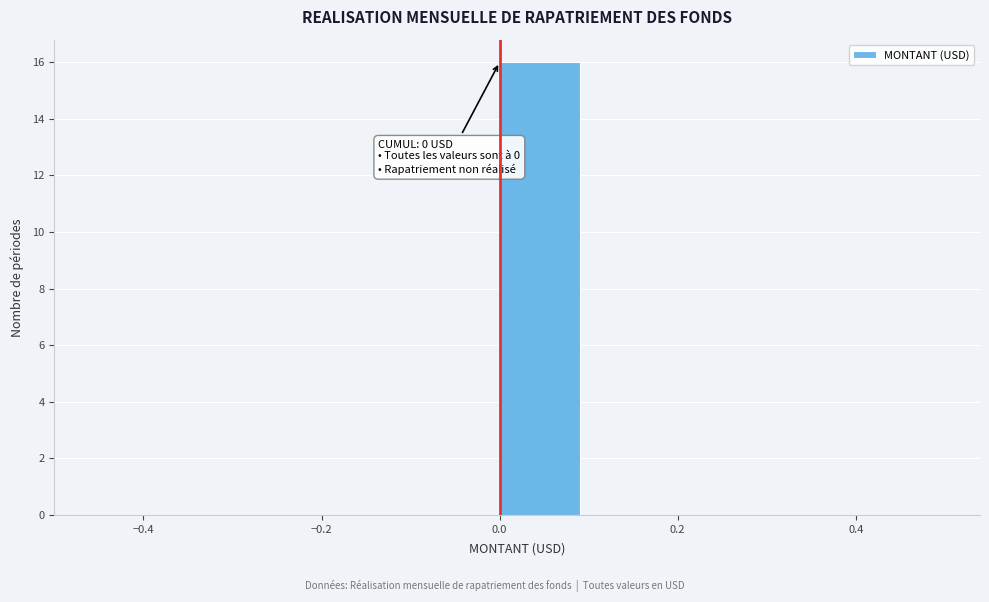

Which range on the x-axis has the tallest bar?

0.0 to 0.1